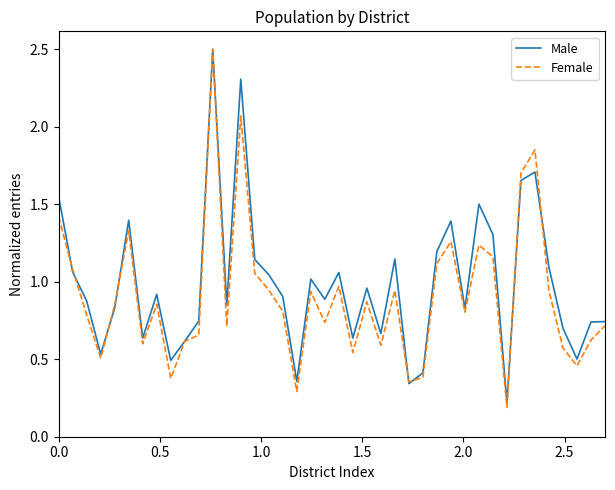

What is the maximum value shown in the chart?

2.5